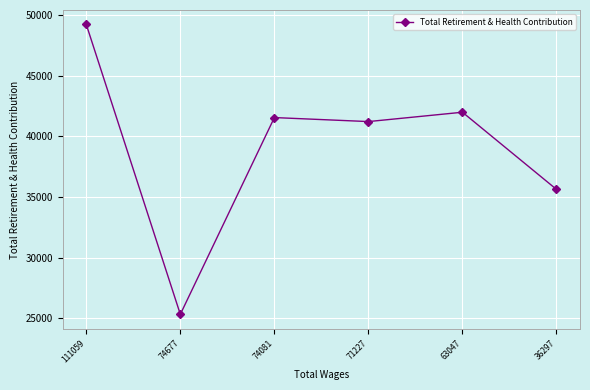

What is the change in value from 74081 to 36297?

-5918